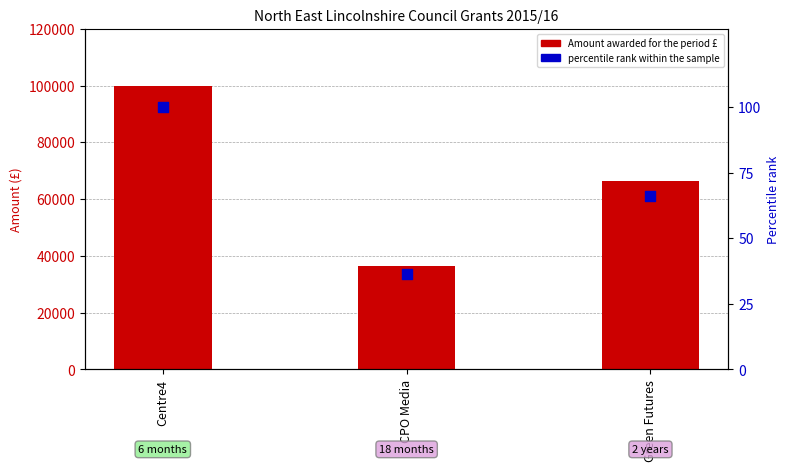

What is the total value across all series at Centre4?

100100.0